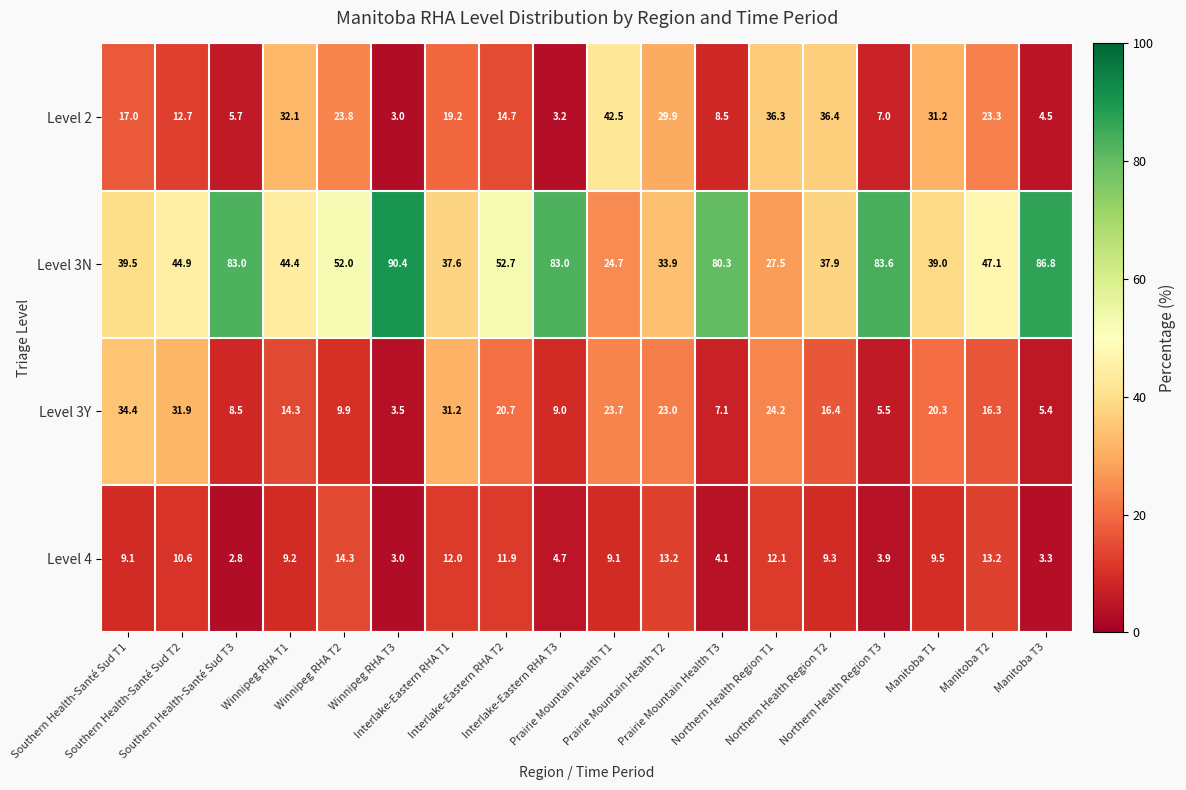

Which series has the widest spread of values?

Level 3N